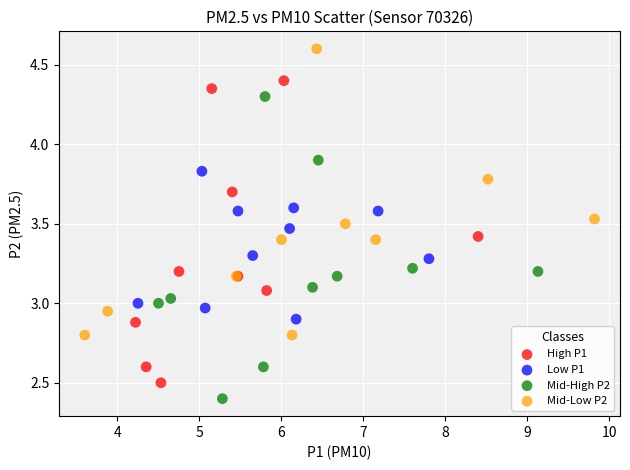

Which series contains the lowest Y value?

Mid-High P2